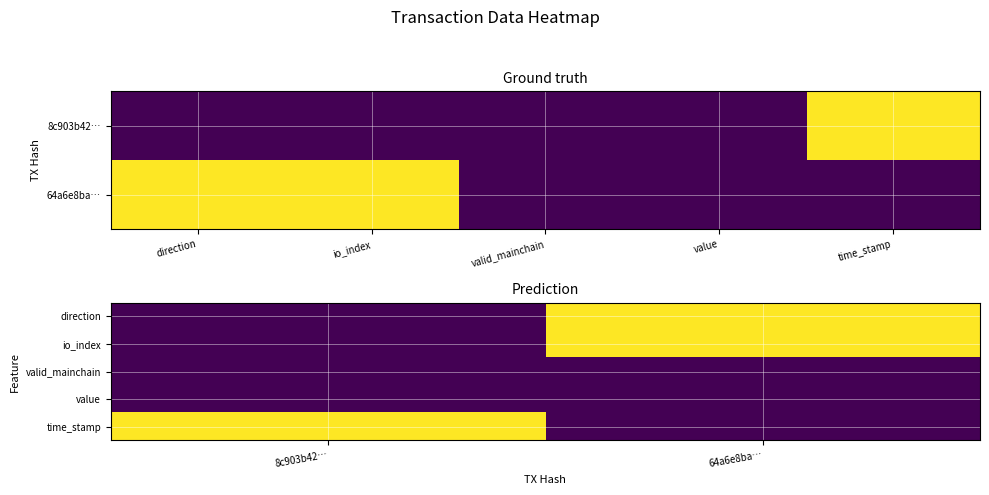

Which label corresponds to the largest value in the chart?

8c903b42…